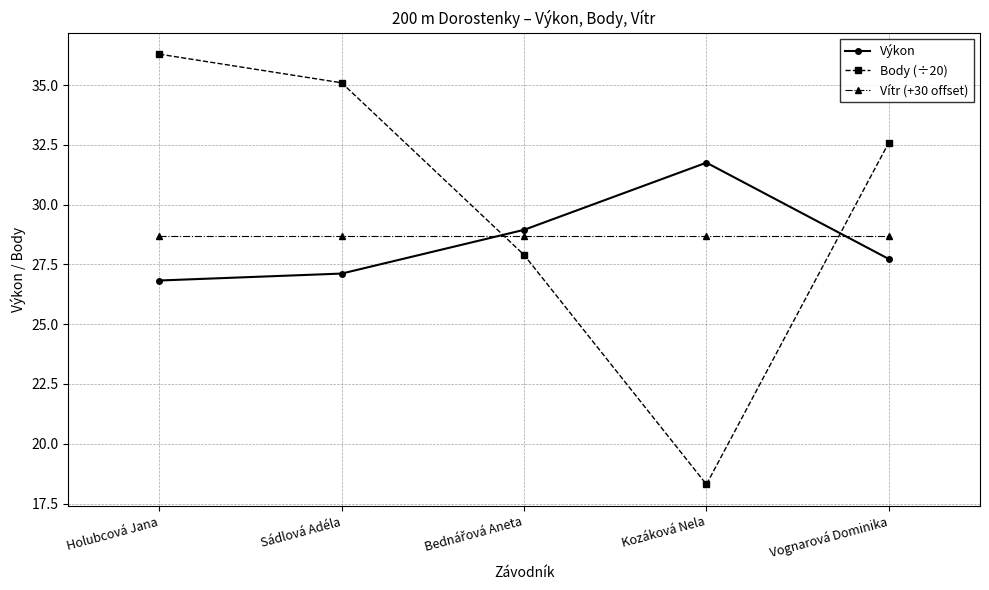

Is it true that Vítr (+30 offset) equals 28.7 at Sádlová Adéla?

True